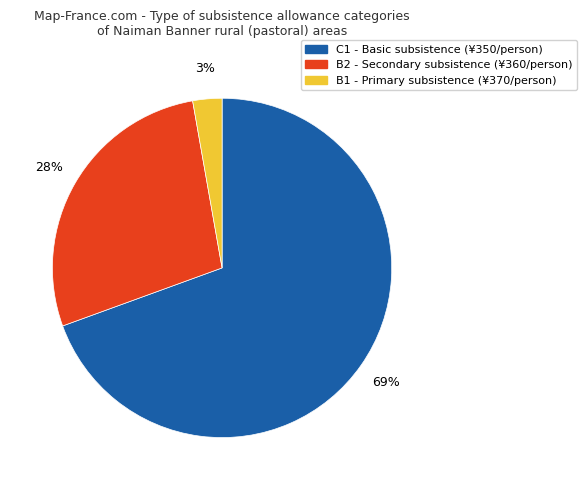

To the nearest percent, what is the combined percentage of C1 and B2?

97%